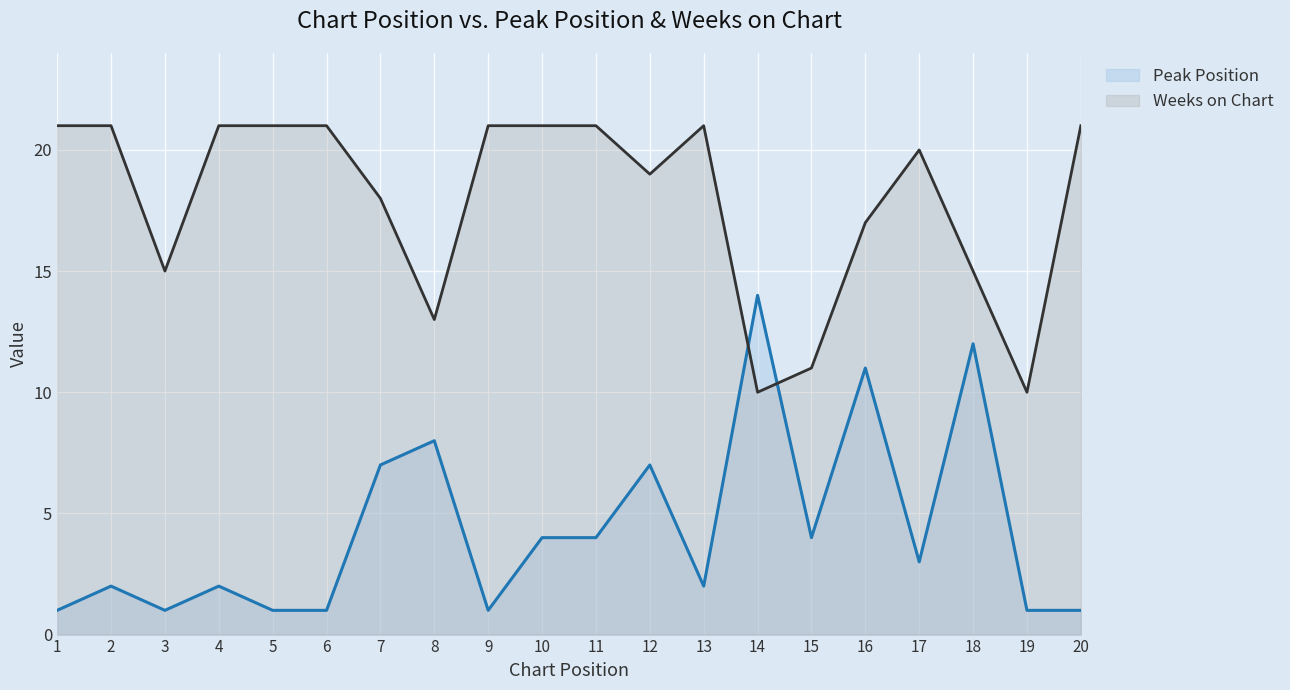

Rank the categories by Peak Position value from lowest to highest.

1, 3, 5, 6, 9, 19, 20, 2, 4, 13, 17, 10, 11, 15, 7, 12, 8, 16, 18, 14